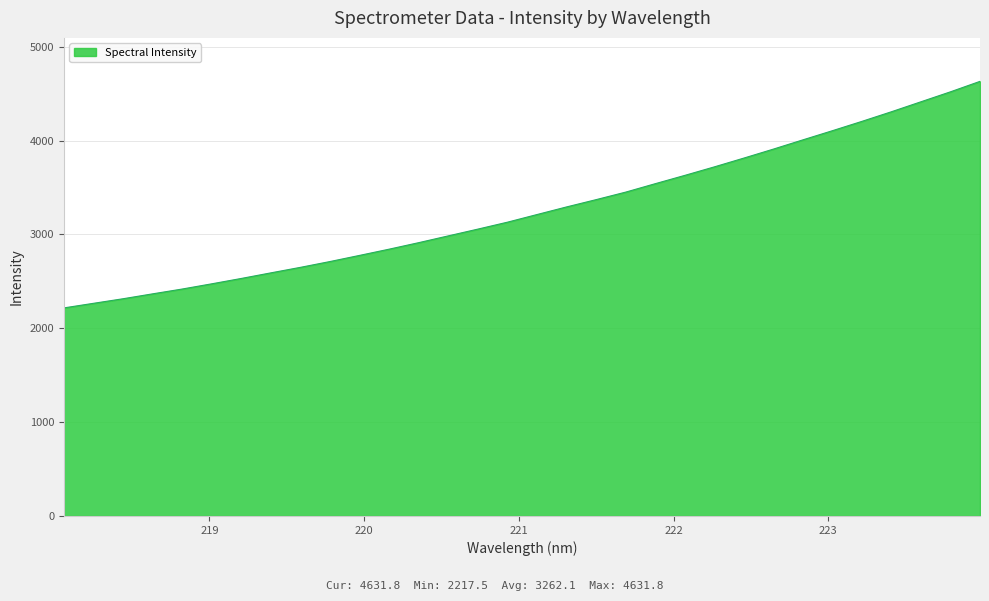

What is the difference between the maximum and minimum values?

2414.3